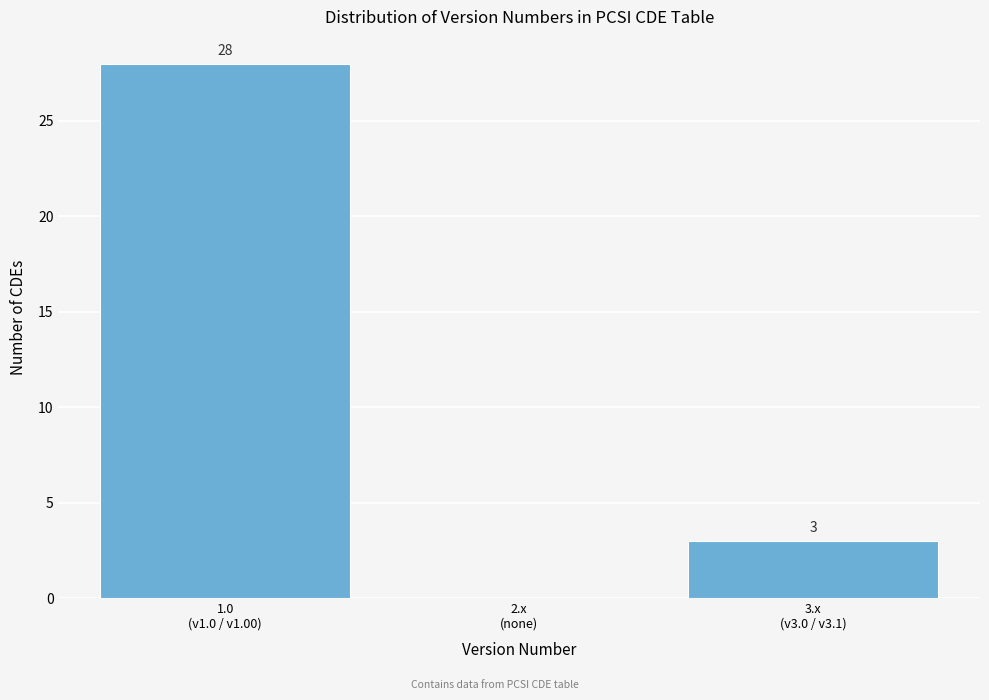

What is the sum of all values?

31